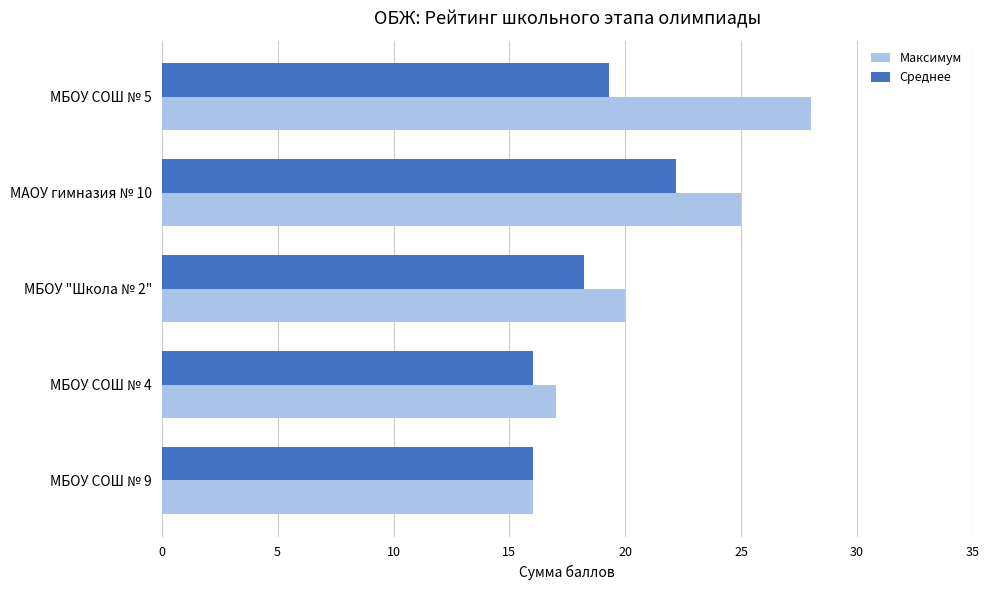

Which series has the largest total across all categories?

Максимум